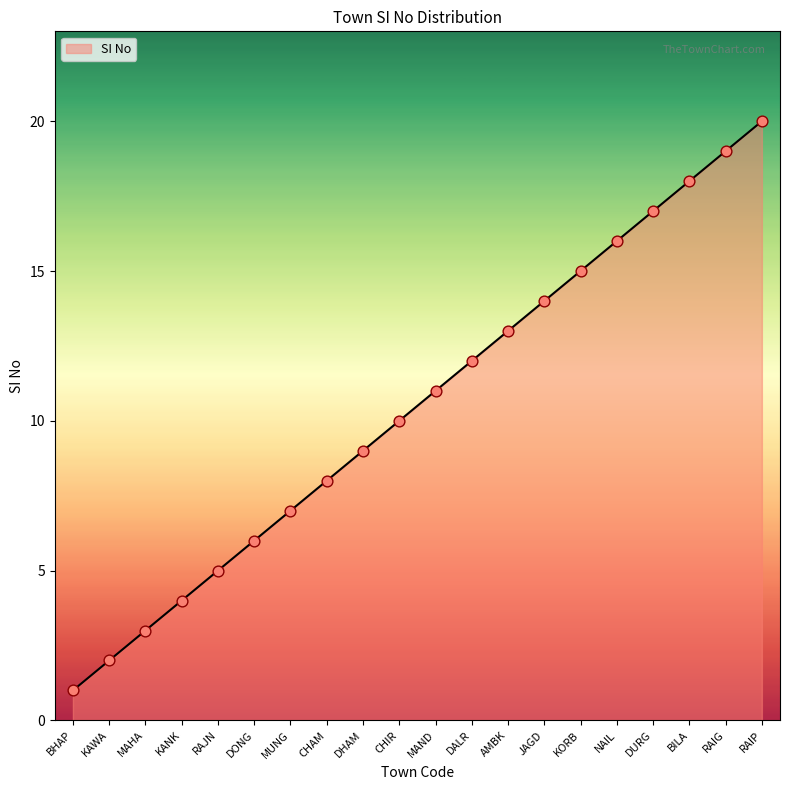

Between KORB and NAIL, which is larger?

NAIL